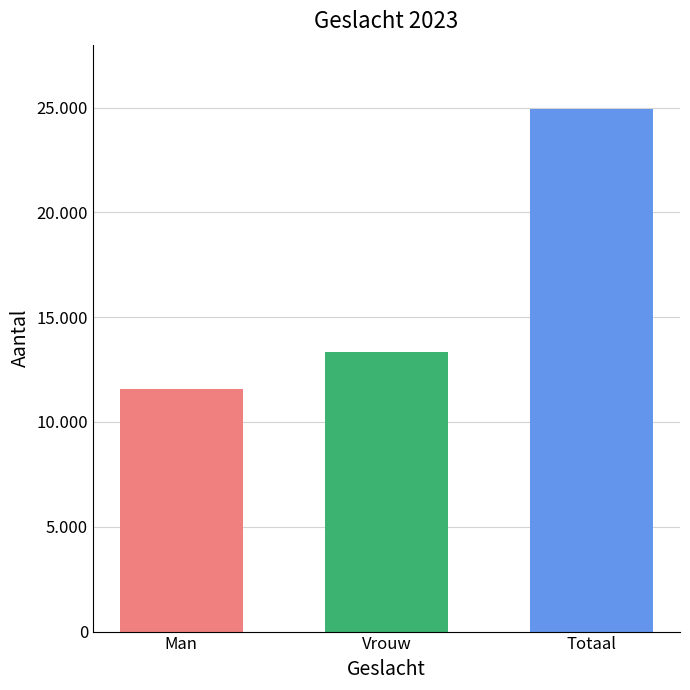

Rank the categories by value from lowest to highest.

Man, Vrouw, Totaal